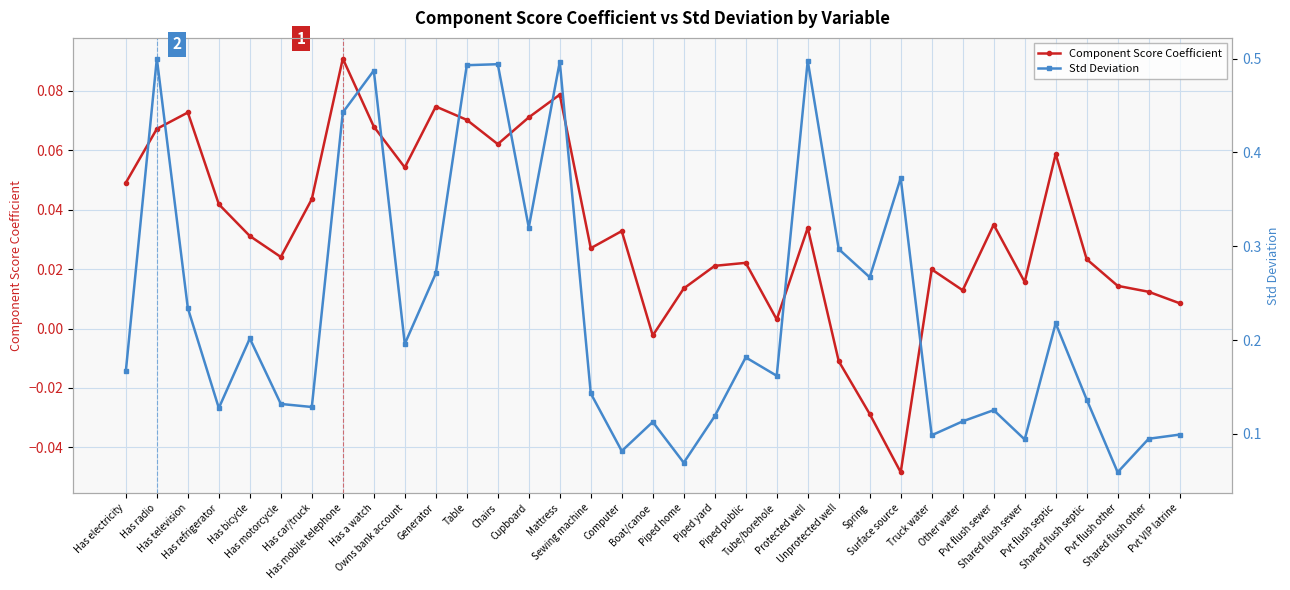

How many interior local peaks does the Component Score Coefficient series have?

10